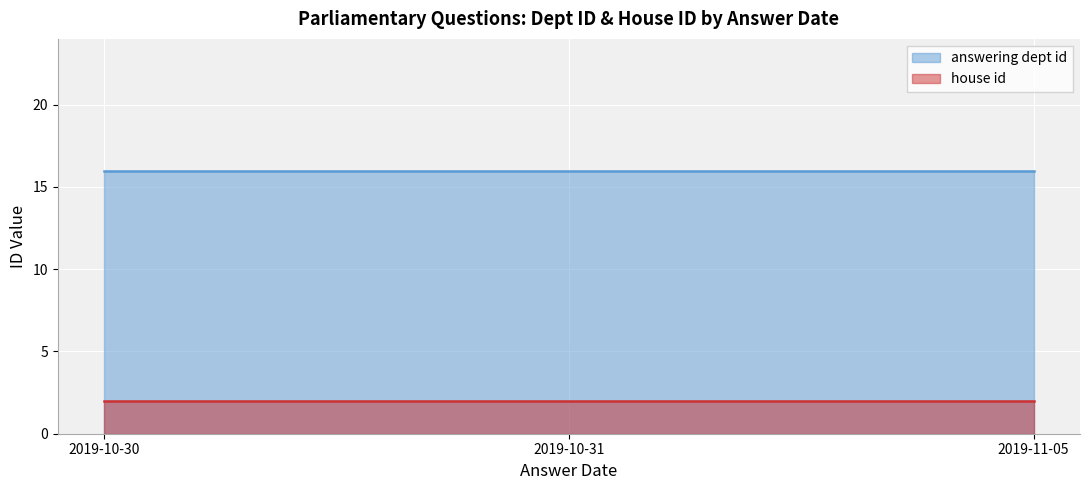

What position from the left is 2019-10-30?

1